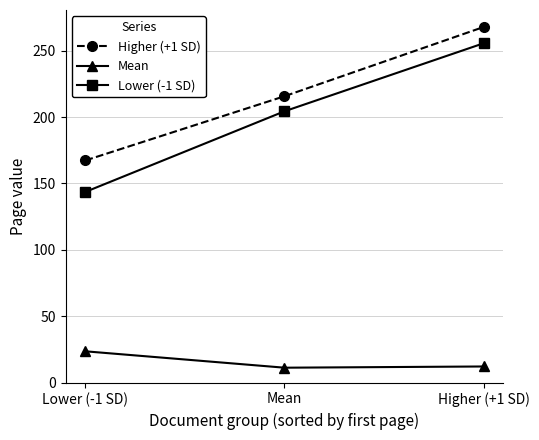

How many data points does each series have?

3